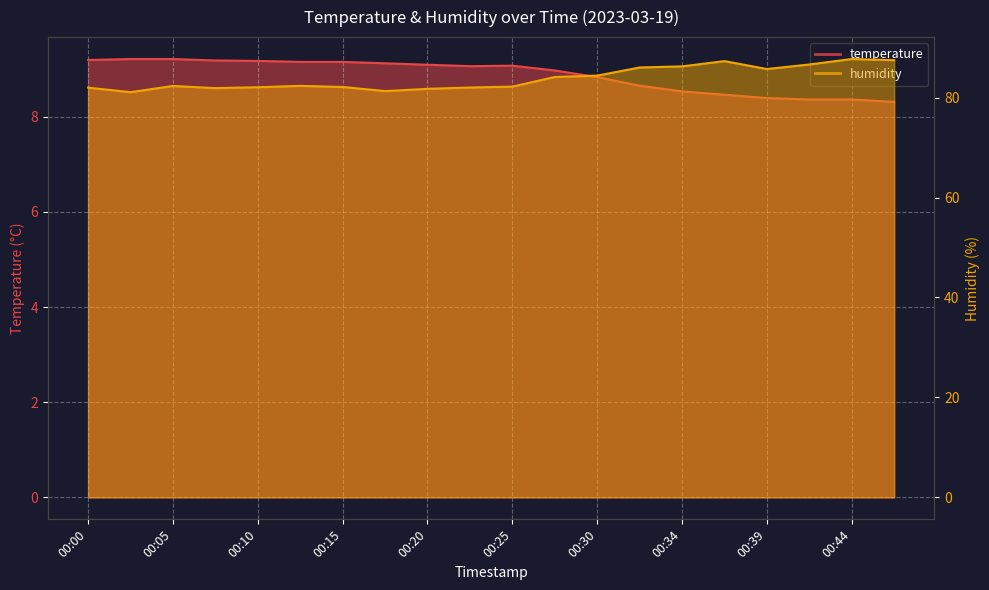

Reading right to left, list all the values displayed in this chart.

temperature: 00:47=8.3	00:44=8.4	00:42=8.4	00:39=8.4	00:37=8.5	00:34=8.5	00:32=8.7	00:30=8.8	00:27=9.0	00:25=9.1	00:22=9.1	00:20=9.1	00:17=9.1	00:15=9.2	00:12=9.2	00:10=9.2	00:07=9.2	00:05=9.2	00:03=9.2	00:00=9.2
humidity: 00:47=87.5	00:44=87.7	00:42=86.6	00:39=85.7	00:37=87.3	00:34=86.2	00:32=86.0	00:30=84.4	00:27=84.1	00:25=82.2	00:22=82.0	00:20=81.8	00:17=81.3	00:15=82.1	00:12=82.3	00:10=82.1	00:07=81.9	00:05=82.3	00:03=81.1	00:00=82.0